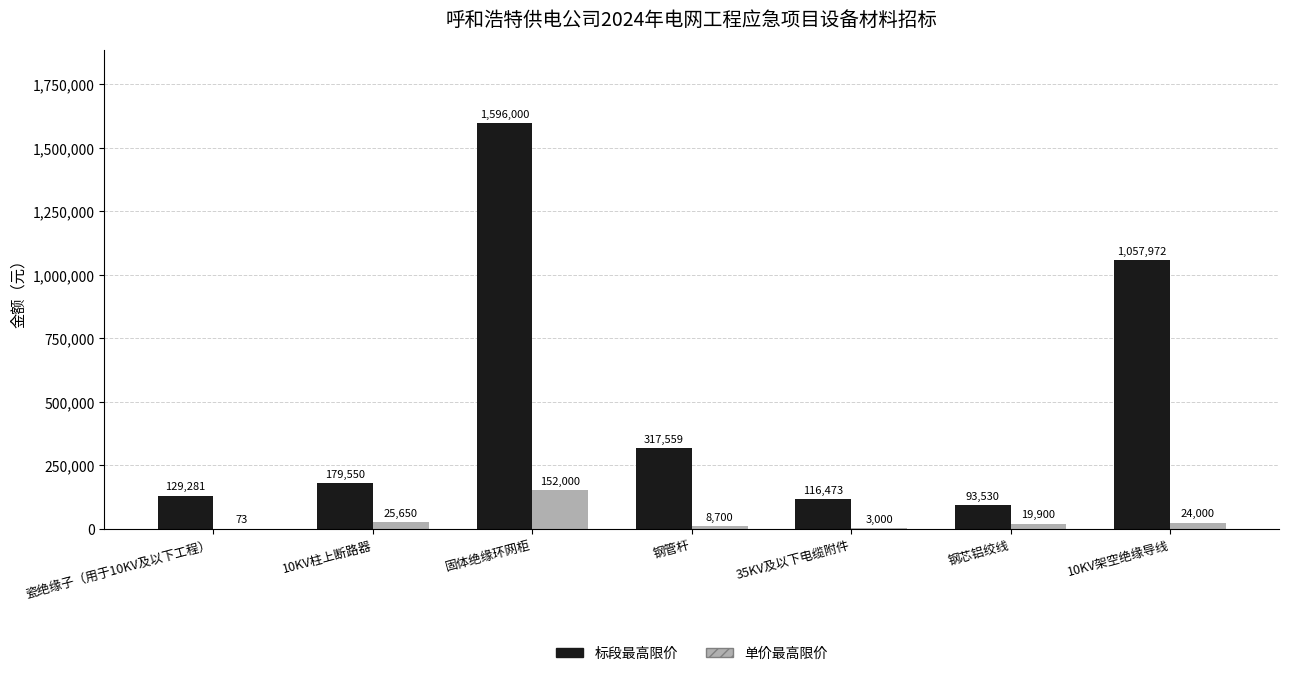

At which category is the sum across all series the highest?

固体绝缘环网柜